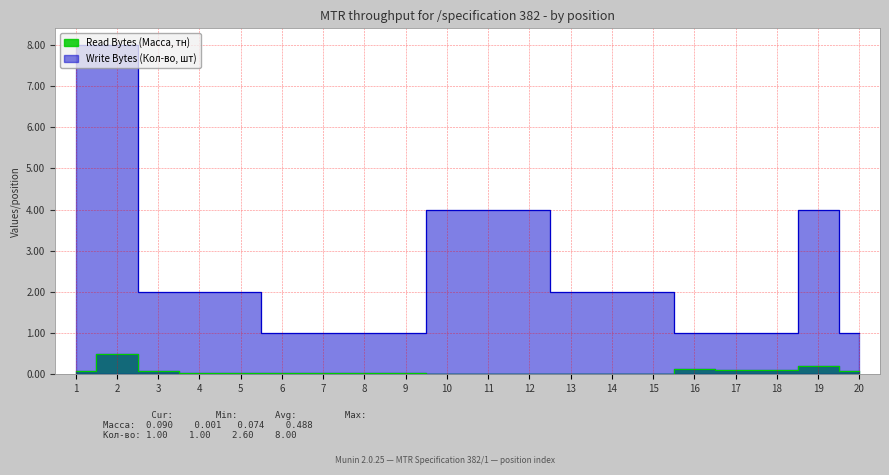

What are all the series names shown in the legend?

Read Bytes (Масса, тн), Write Bytes (Кол-во, шт)